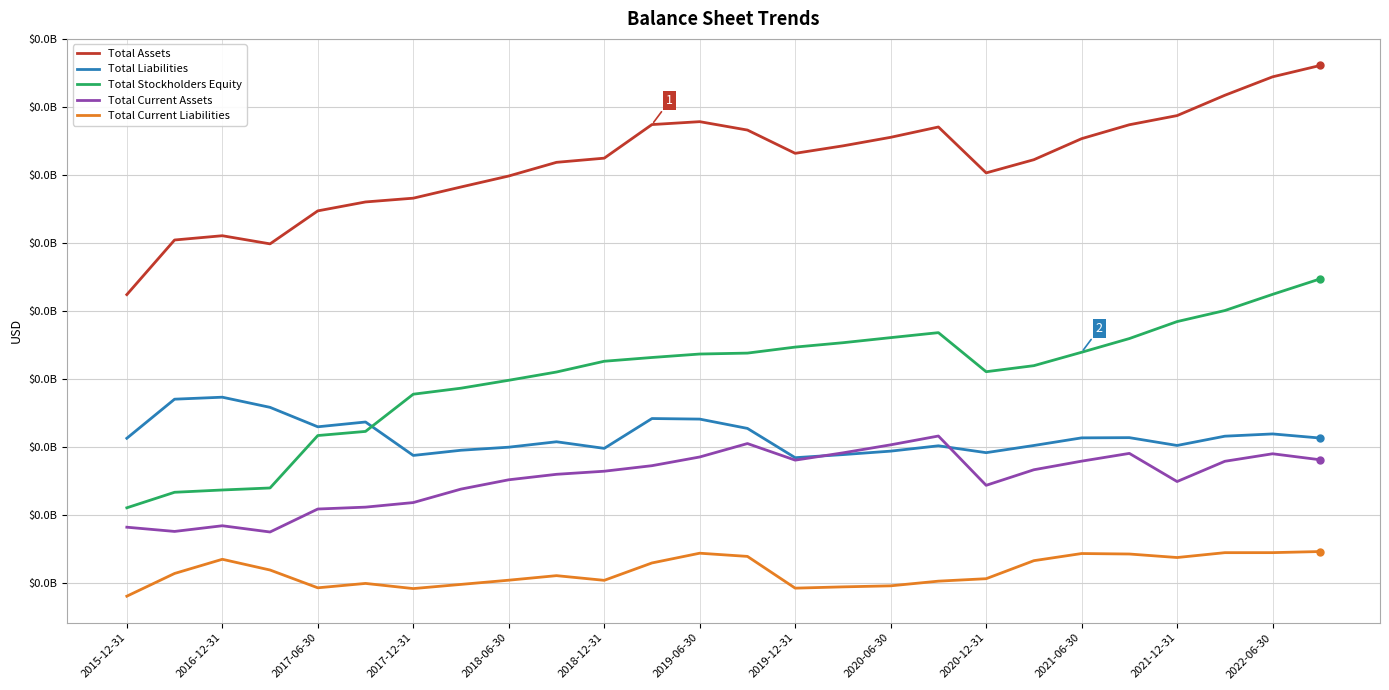

True or false: Total Current Liabilities and Total Stockholders Equity intersect in this chart.

False